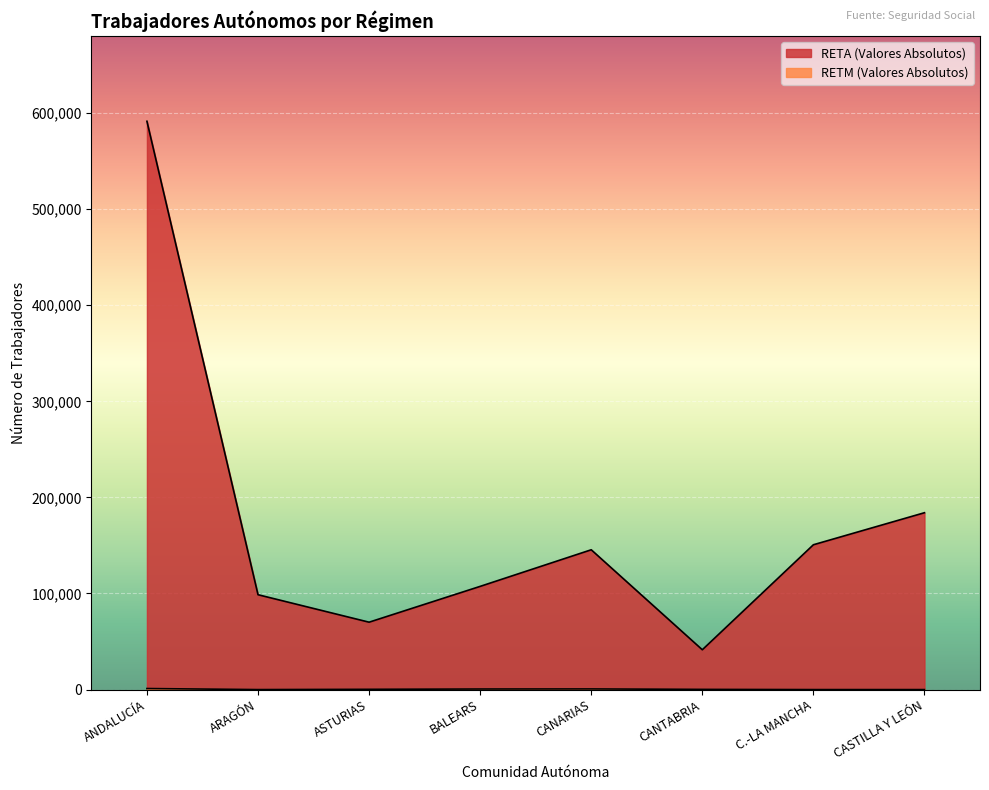

At which category is the sum across all series the highest?

ANDALUCÍA